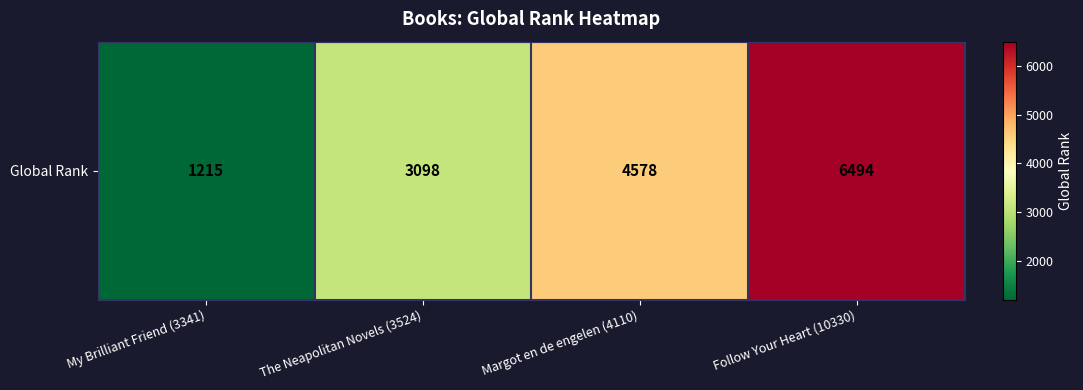

How many data points are above 4578?

1